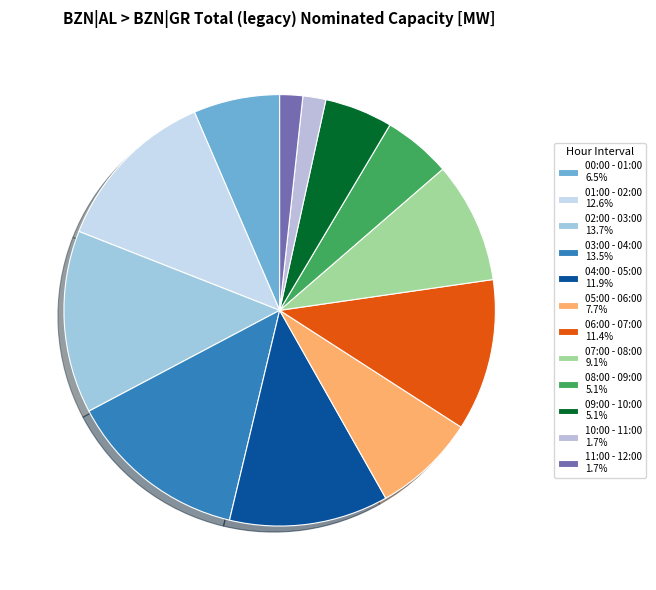

To the nearest percent, what portion does 08:00 - 09:00 represent?

5%